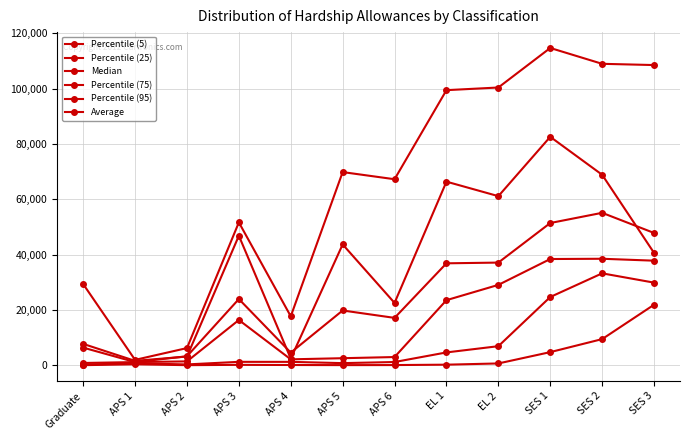

Is this an area chart (filled region under the line)?

No